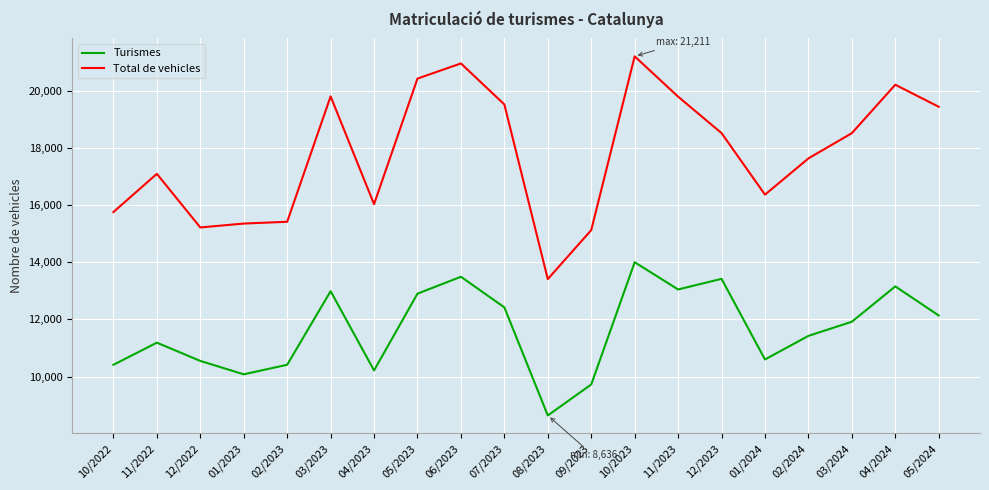

Where is the first local maximum for Total de vehicles?

11/2022